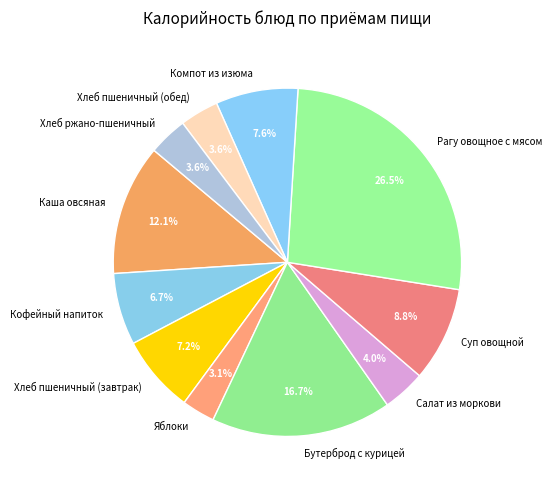

Between Кофейный напиток and Хлеб пшеничный (обед), which is larger?

Кофейный напиток